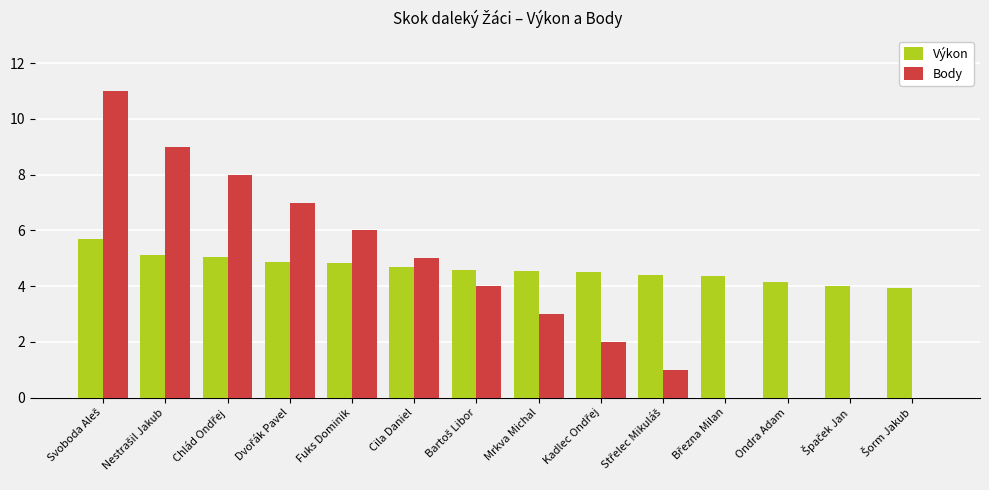

Count the number of categories in the chart.

14